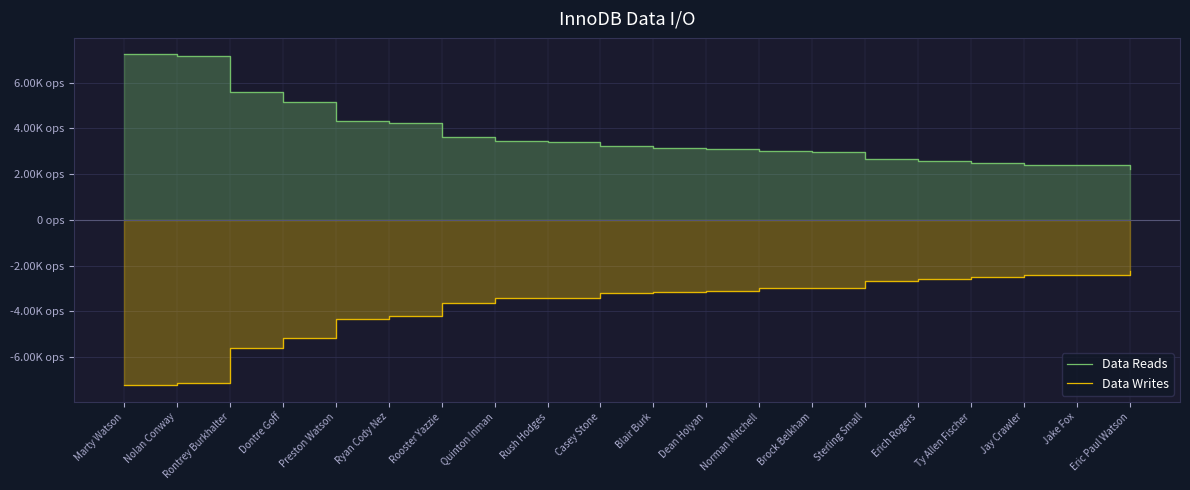

What is the difference between the maximum and minimum values in the Data Writes series?

4987.2